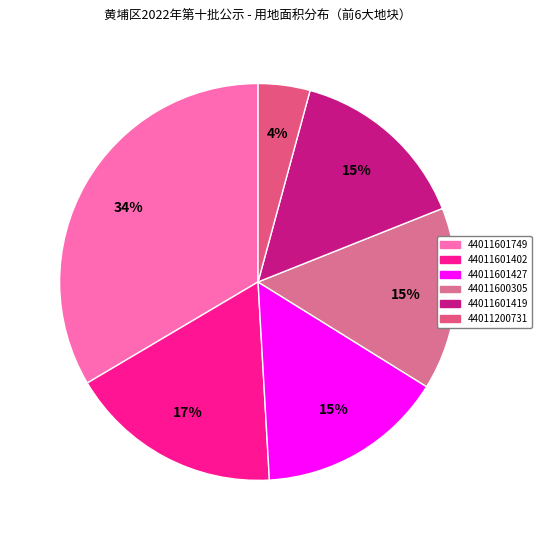

To the nearest percent, what is the difference between the 44011601402 and 44011601427 slice percentages?

2%